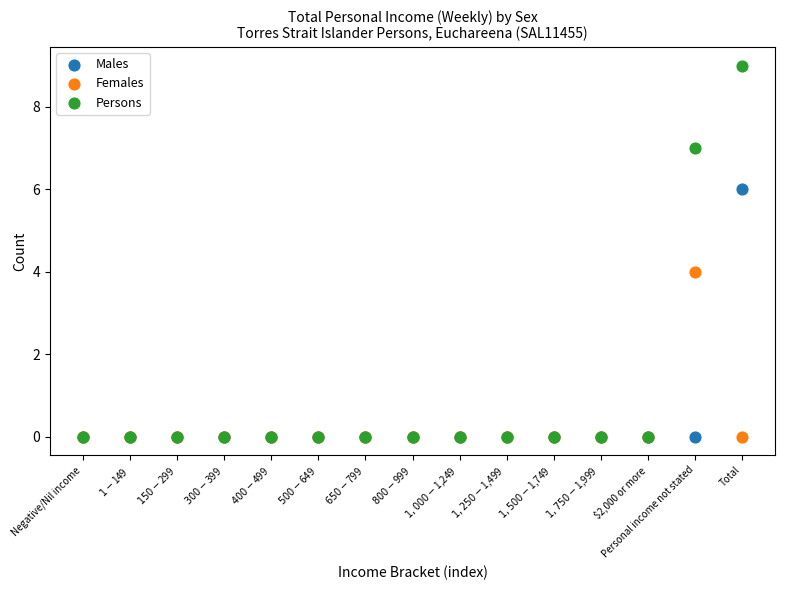

What are all the series names shown in the legend?

Males, Females, Persons